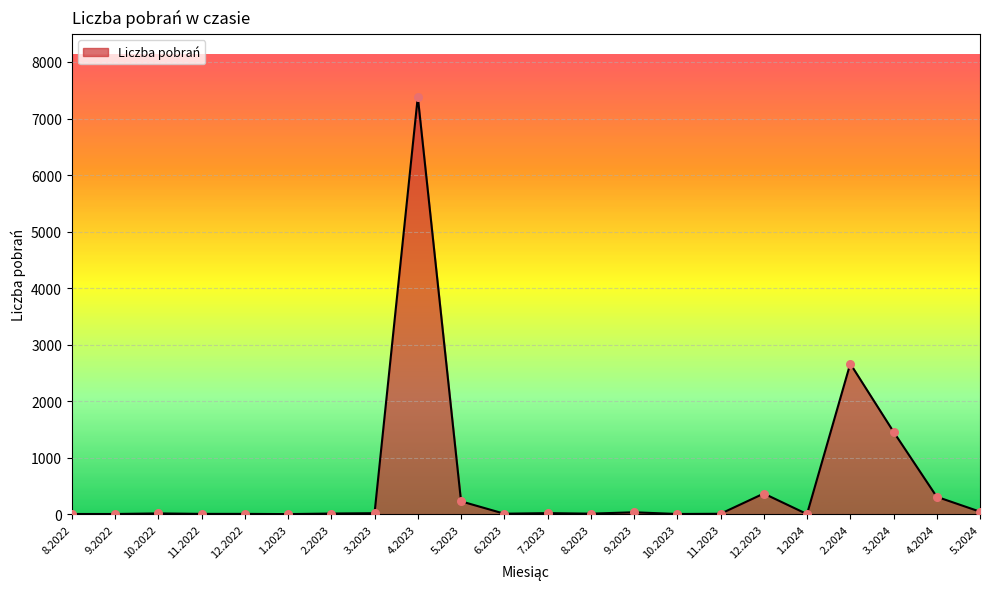

Which has a higher value, 9.2022 or 4.2023?

4.2023